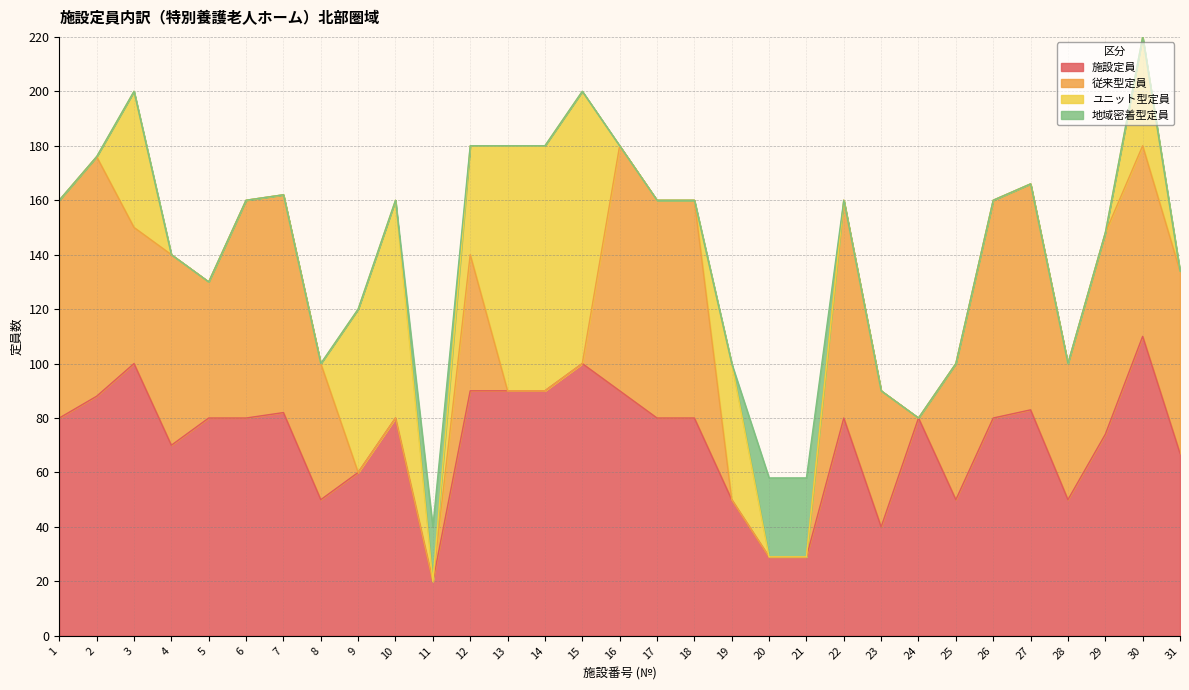

Reading left to right, extract all data points from this chart.

施設定員: 80	88	100	70	80	80	82	50	60	80	20	90	90	90	100	90	80	80	50	29	29	80	40	80	50	80	83	50	74	110	67
従来型定員: 80	88	50	70	50	80	80	50	0	0	0	50	0	0	0	90	80	80	0	0	0	80	50	0	50	80	83	50	74	70	67
ユニット型定員: 0	0	50	0	0	0	0	0	60	80	0	40	90	90	100	0	0	0	50	0	0	0	0	0	0	0	0	0	0	40	0
地域密着型定員: 0	0	0	0	0	0	0	0	0	0	20	0	0	0	0	0	0	0	0	29	29	0	0	0	0	0	0	0	0	0	0